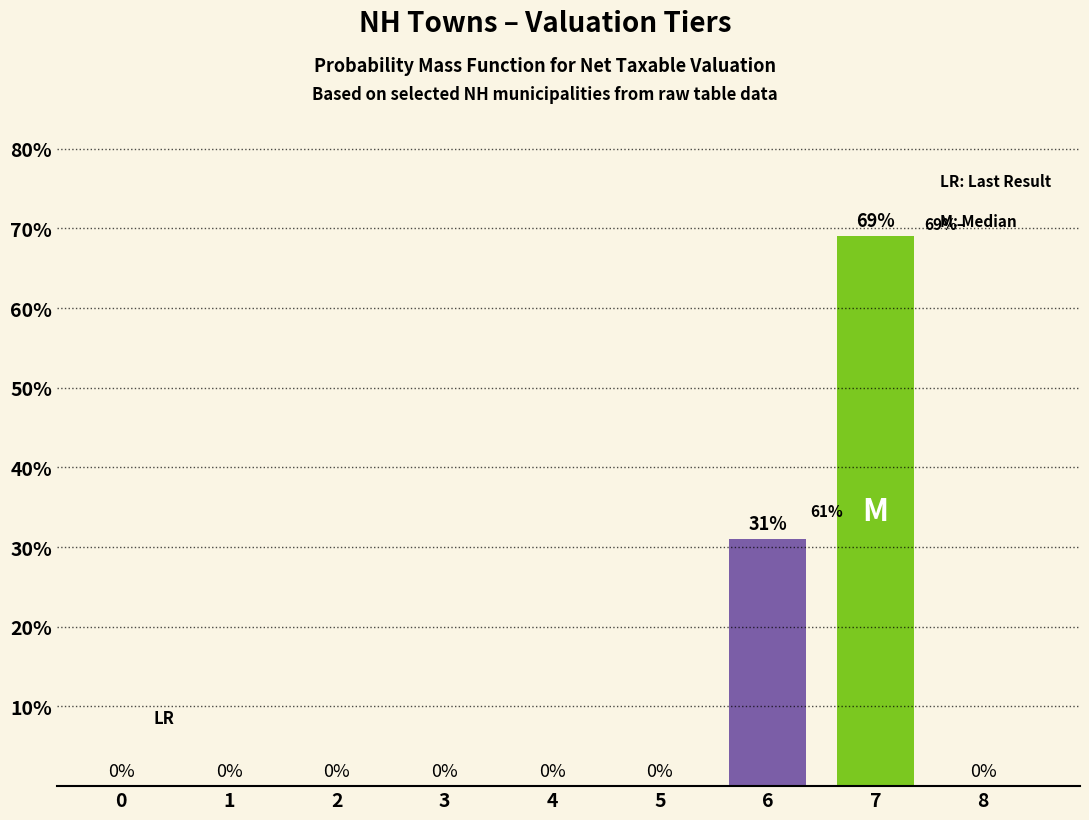

Reading right to left, extract all data points from this chart.

8=0	7=69	6=31	5=0	4=0	3=0	2=0	1=0	0=0